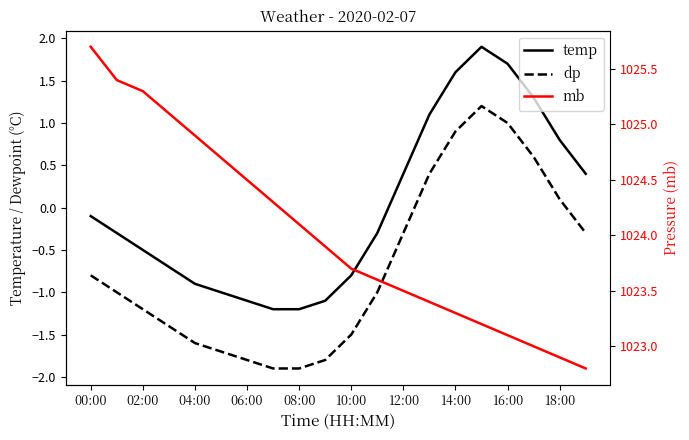

Between 02:00 and 08:00, which is larger?

02:00